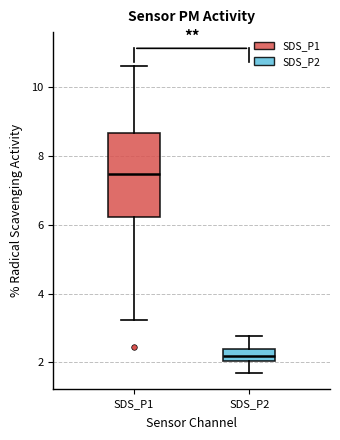

Reading left to right, read every box against the y-axis: the position of its median line, the range the box covers, and the ends of its whiskers. The values are not printed on the chart, so give them approximately, as read against the axis.

SDS_P1: median 7.4, box 6.2 to 8.6, whiskers 3.2 to 10.6
SDS_P2: median 2.2, box 2.0 to 2.4, whiskers 1.8 to 2.8